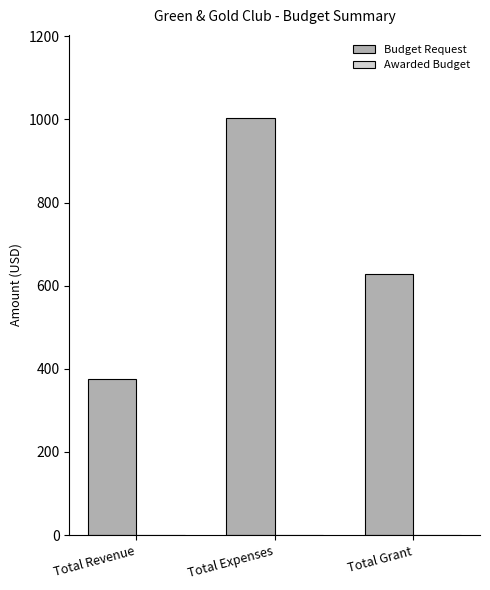

List the labels in order of value, largest first.

Total Expenses, Total Grant, Total Revenue